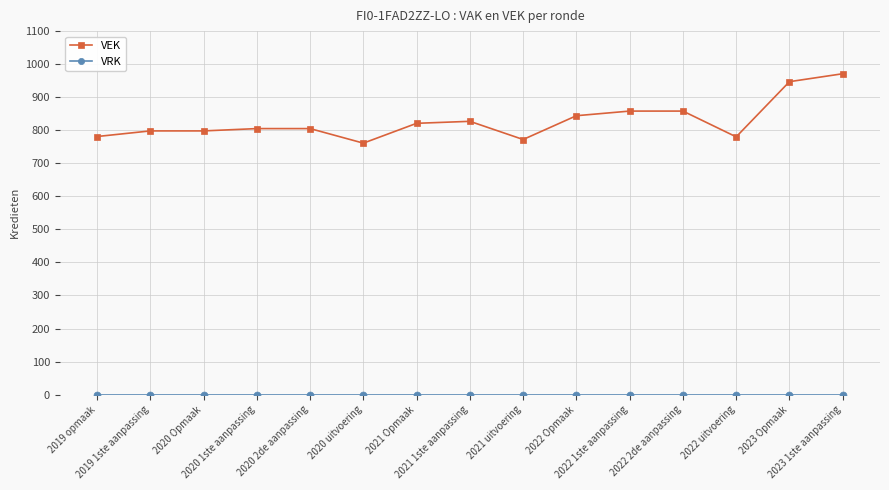

Which series has the largest total across all categories?

VEK